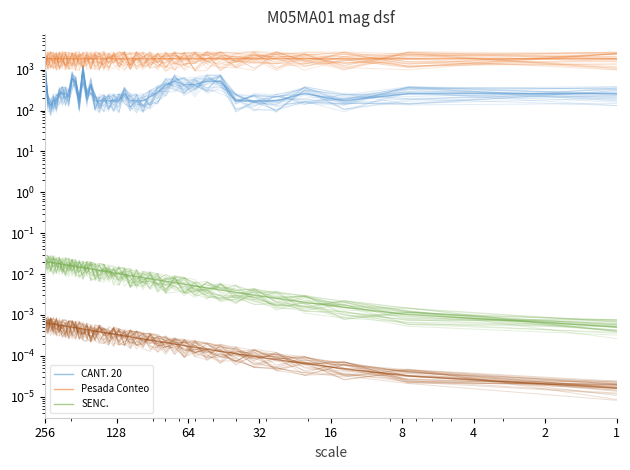

What is the spread (max minus min) of values at 256?

1831.7